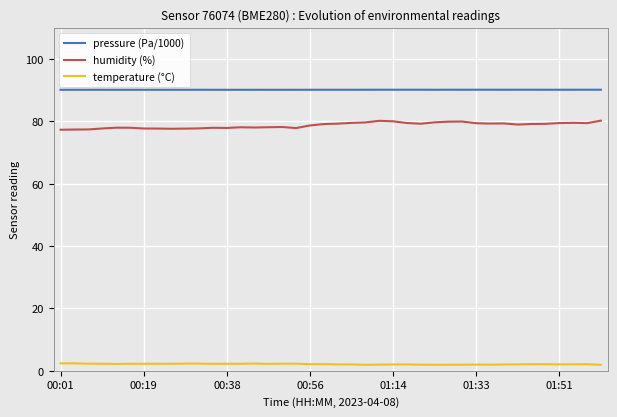

Rank the series by their maximum value, from highest to lowest.

pressure (Pa/1000), humidity (%), temperature (°C)